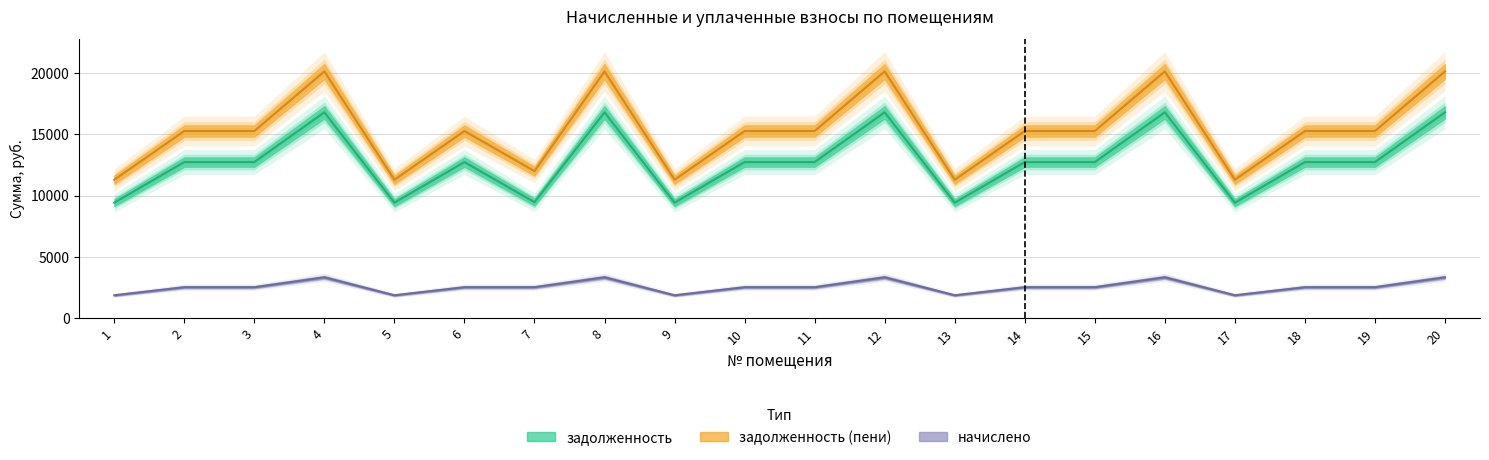

Rank the categories by задолженность value from highest to lowest.

4, 8, 12, 16, 20, 2, 3, 6, 10, 11, 14, 15, 18, 19, 7, 1, 5, 9, 13, 17